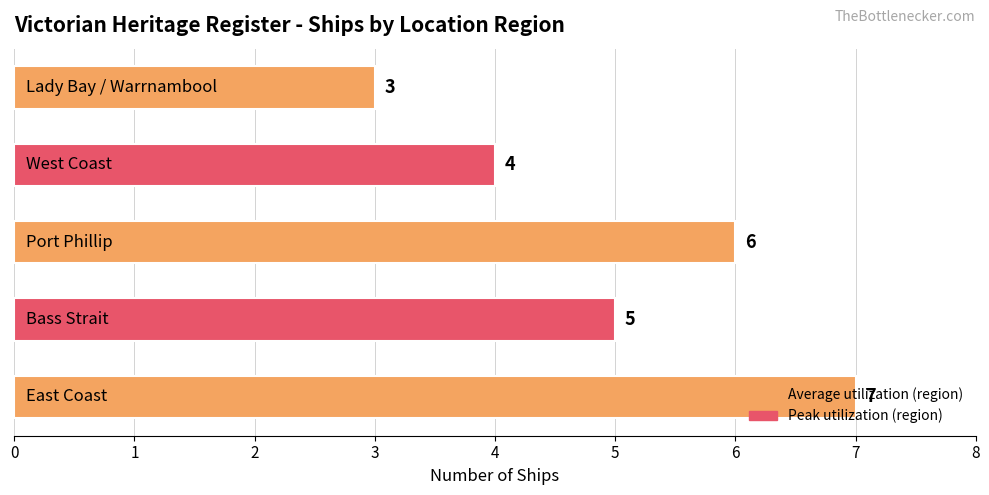

Does the chart contain stacked bars?

No